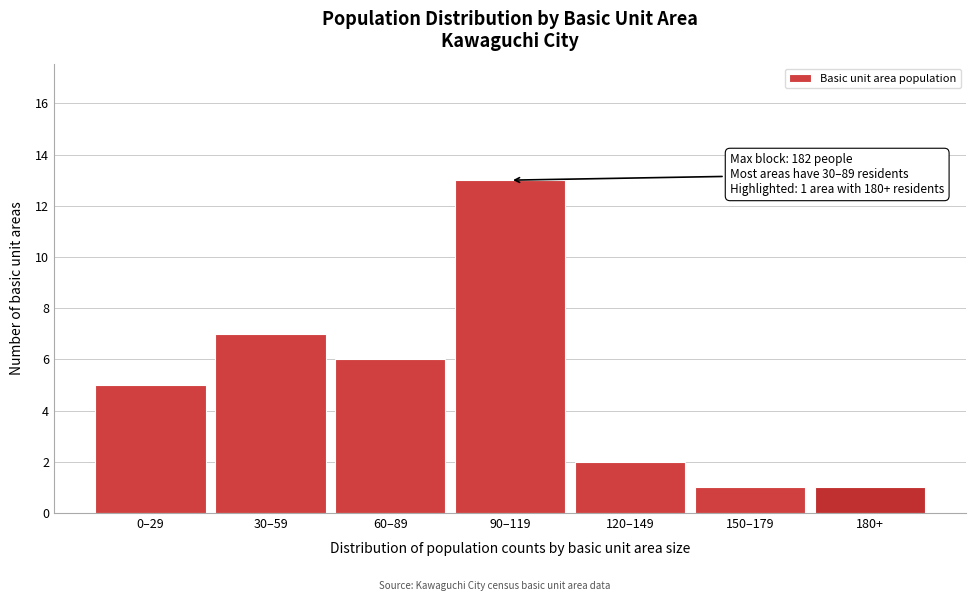

Reading right to left, extract all data points from this chart.

180+=1	150–179=1	120–149=2	90–119=13	60–89=6	30–59=7	0–29=5